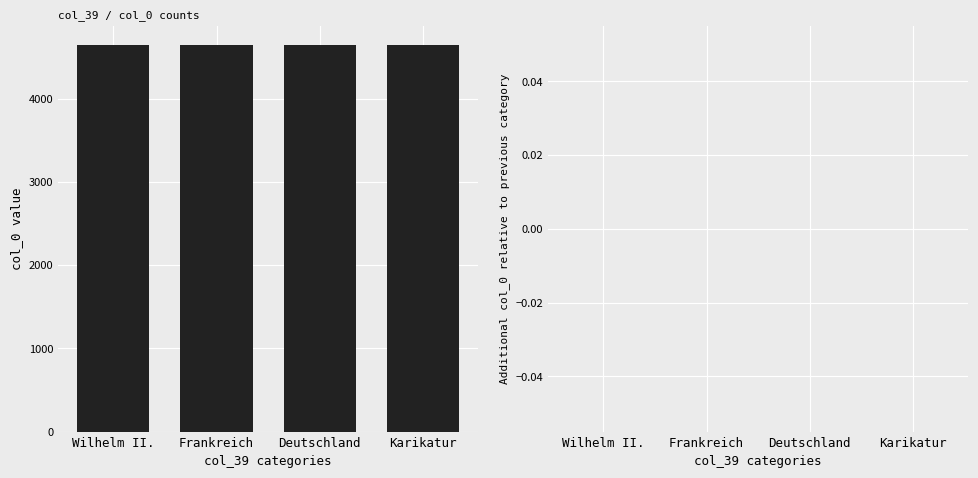

Which label corresponds to the smallest value in the chart?

Wilhelm II.